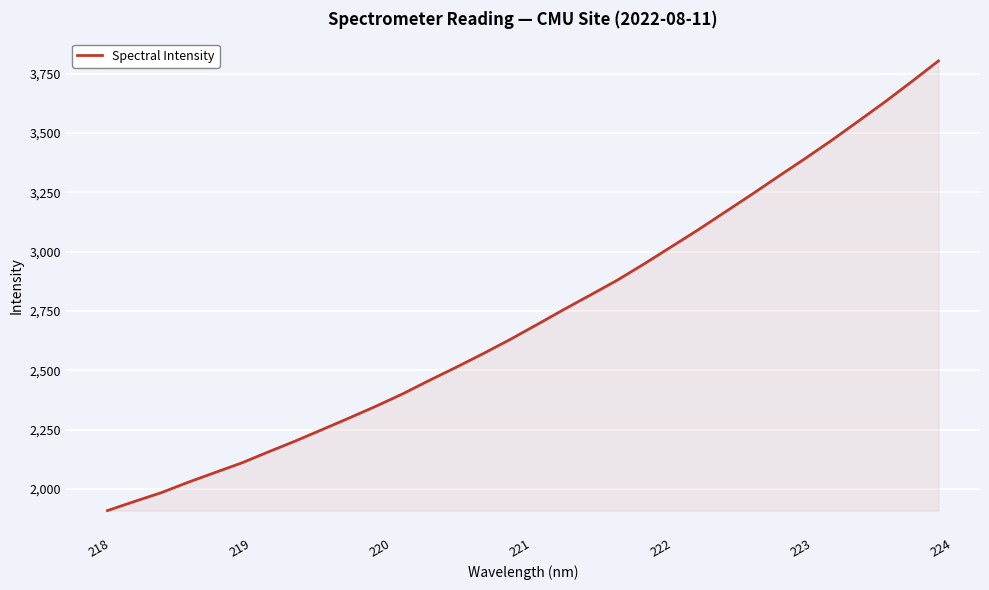

What is the smallest value displayed?

1909.3